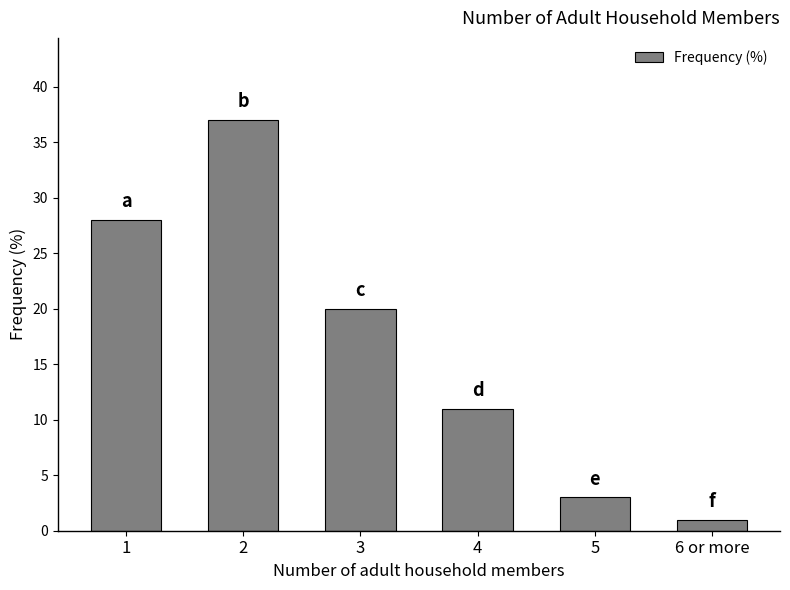

Between 1 and 2, which is larger?

2